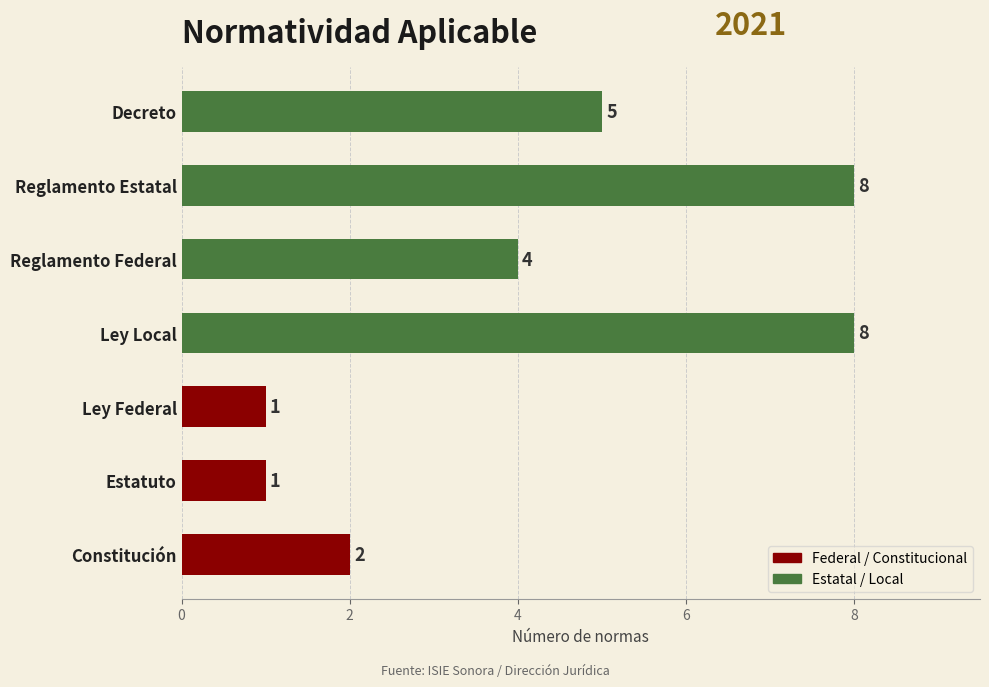

What is the maximum value shown in the chart?

8